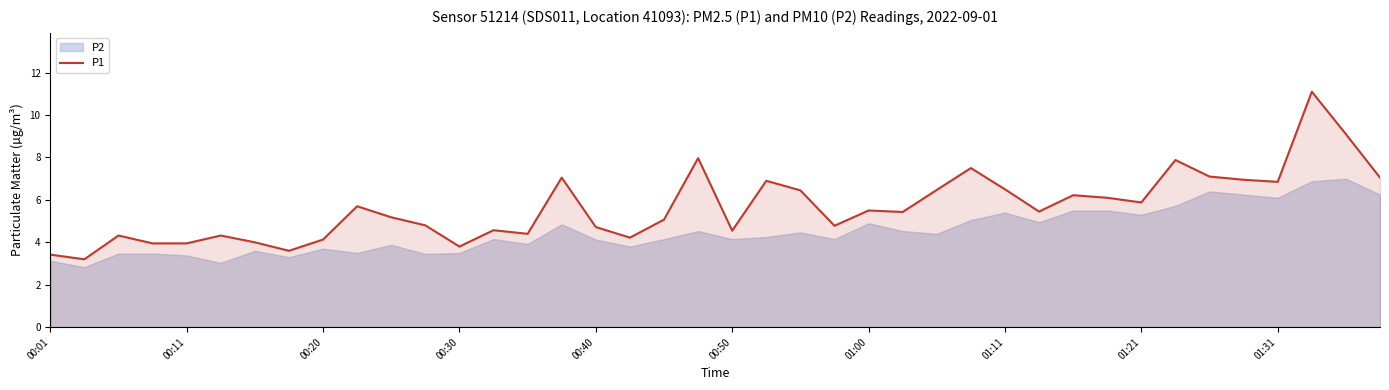

What is the sum of all values?

226.1